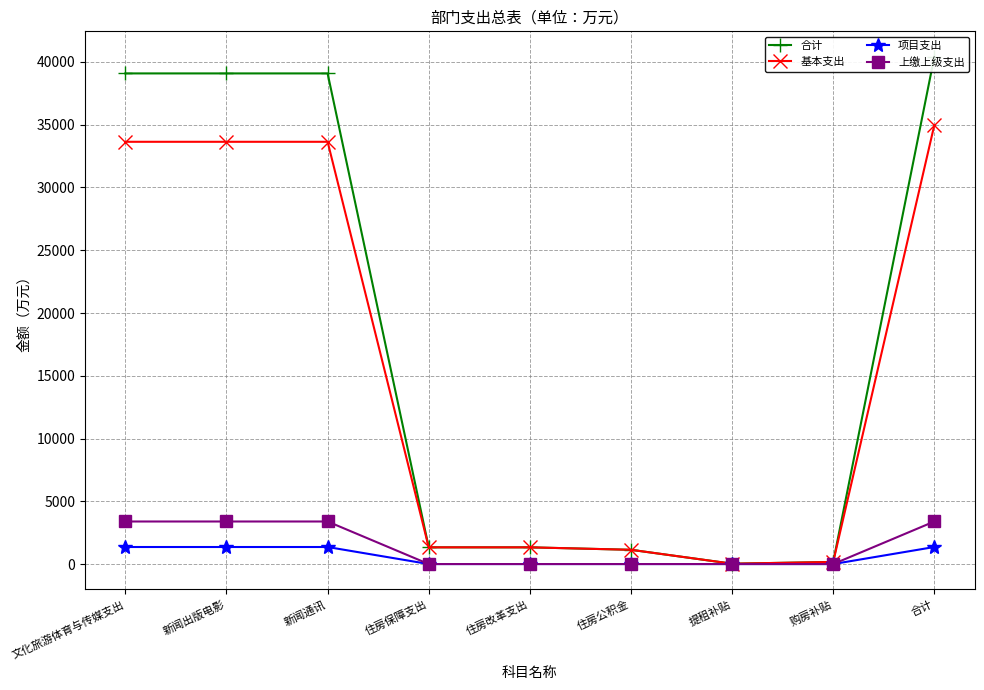

Which series has the largest range (max minus min)?

合计